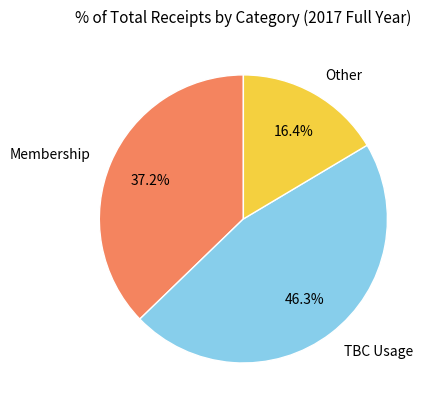

The TBC Usage slice represents 46% of the pie. True or false?

True